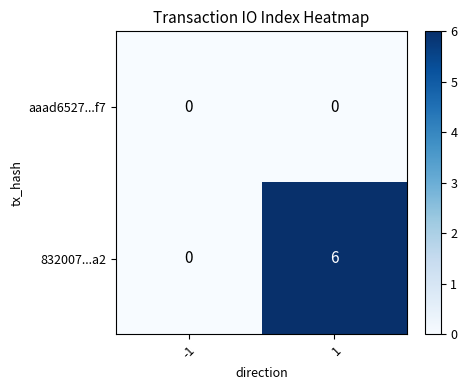

Read the 832007...a2 value at 1.

6